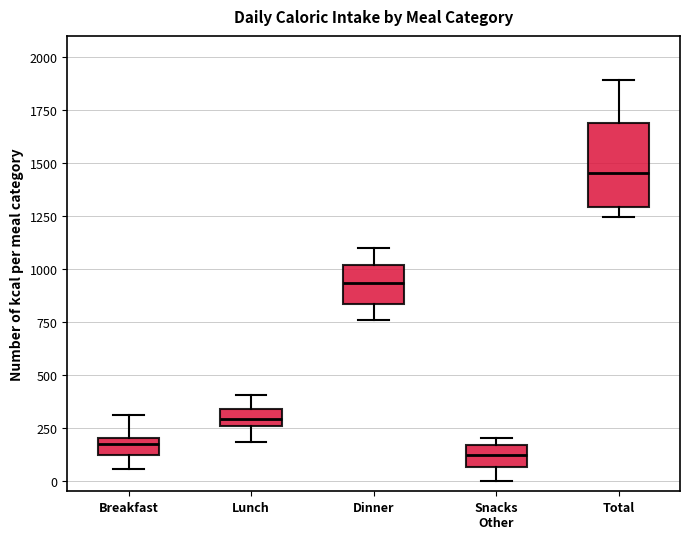

Reading left to right, read every box against the y-axis: the position of its median line, the range the box covers, and the ends of its whiskers. The values are not printed on the chart, so give them approximately, as read against the axis.

Breakfast: median 200 (just below the box's upper edge), box 100 to 200, whiskers 50 to 300
Lunch: median 300, box 250 to 350, whiskers 200 to 400
Dinner: median 950, box 850 to 1000, whiskers 750 to 1100
Snacks Other: median 100, box 50 to 150, whiskers 0 to 200
Total: median 1450, box 1300 to 1700, whiskers 1250 to 1900